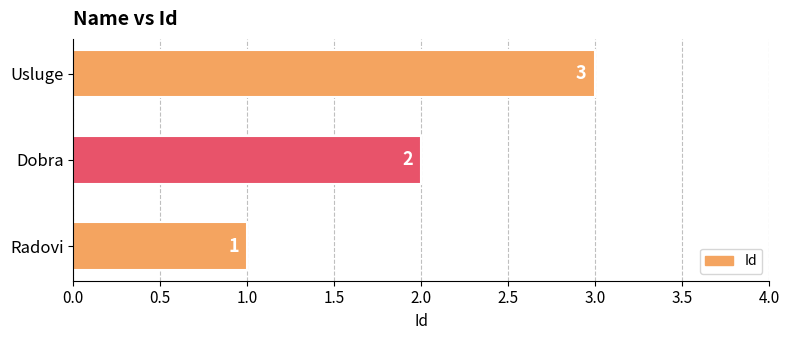

The chart shows a value of 1 at Radovi. True or false?

True